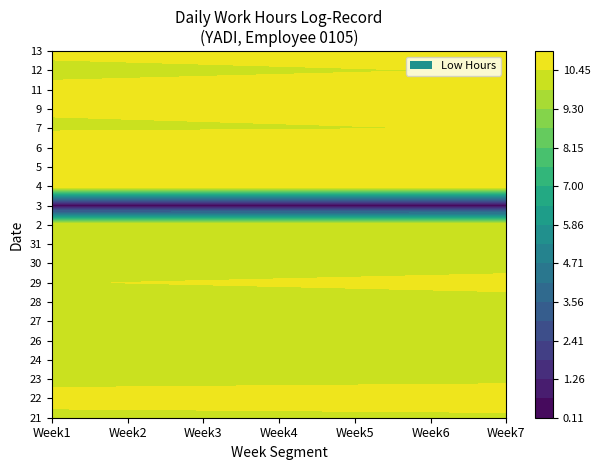

Read the 31 value at 0.

10.2